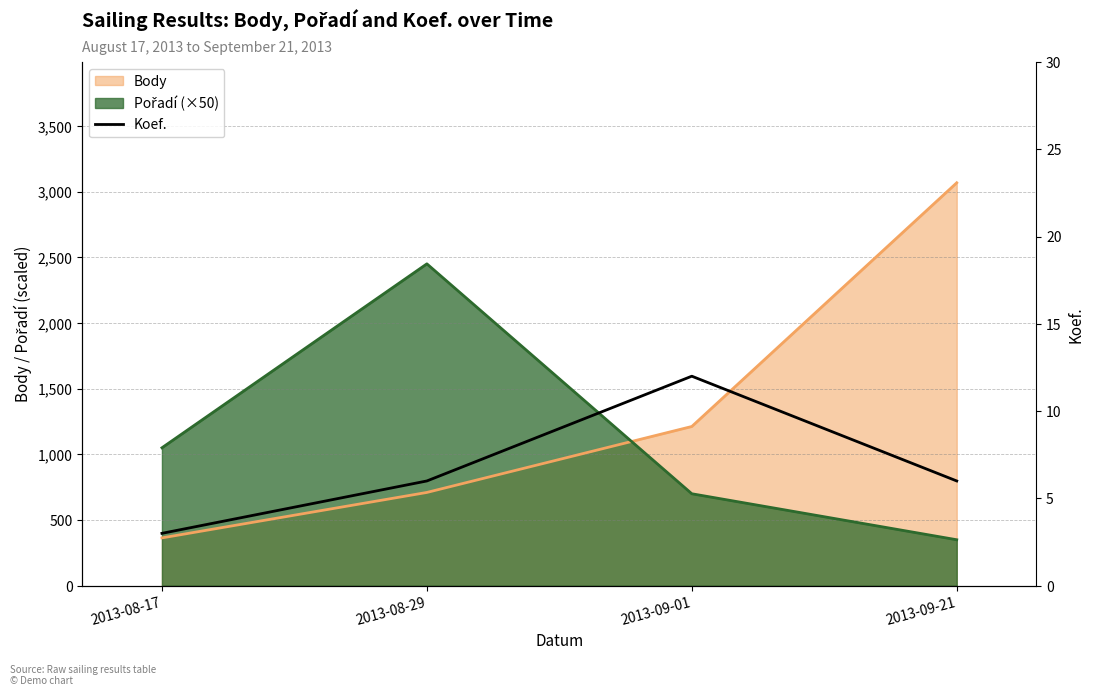

What is the label of the 4th point from the right?

2013-08-17